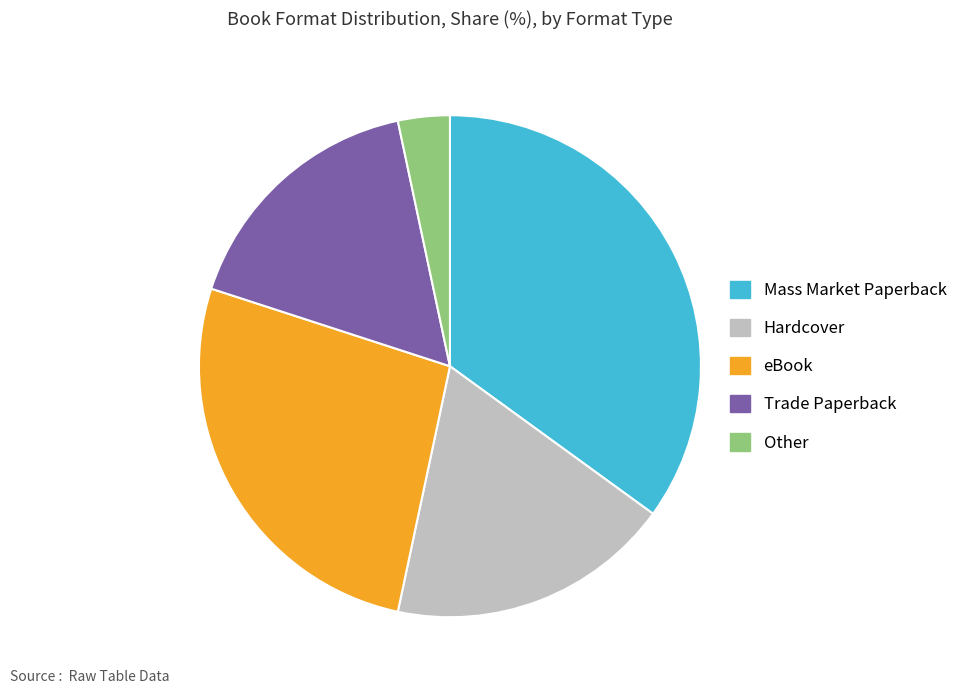

True or false: Mass Market Paperback accounts for 29% of the total.

False